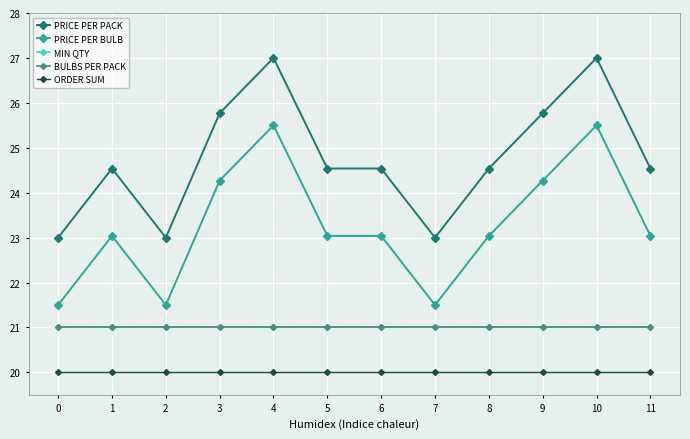

Between 8 and 10, which is larger?

10